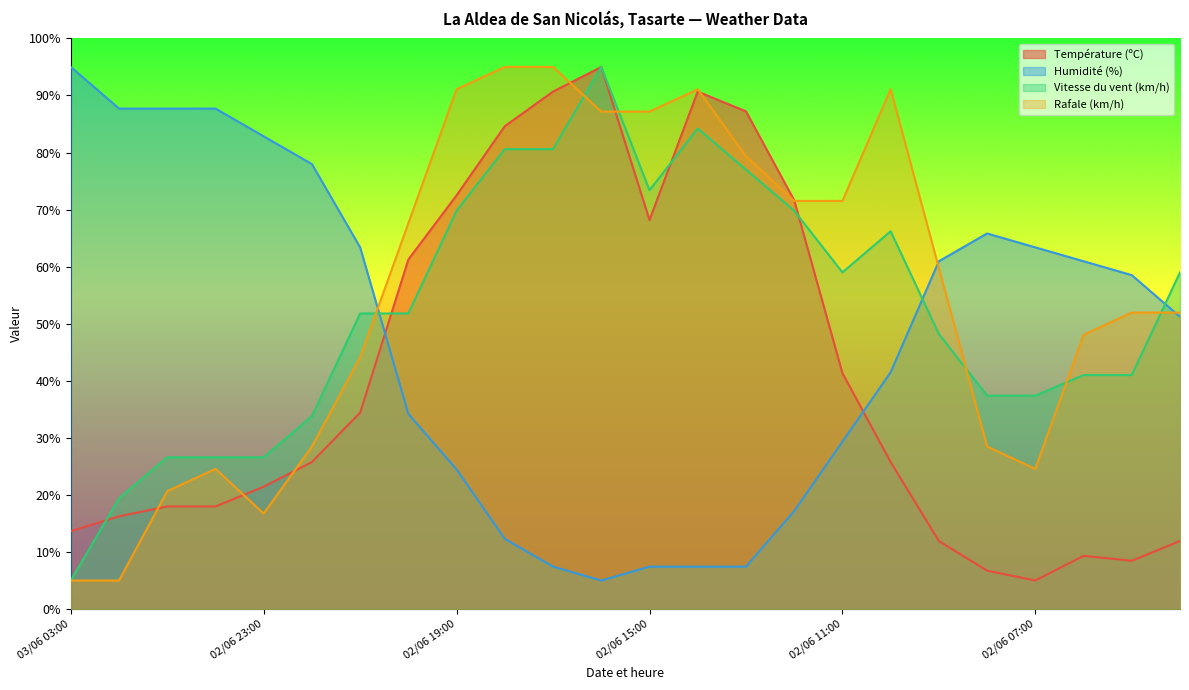

Does the chart display data point markers on the line(s)?

No